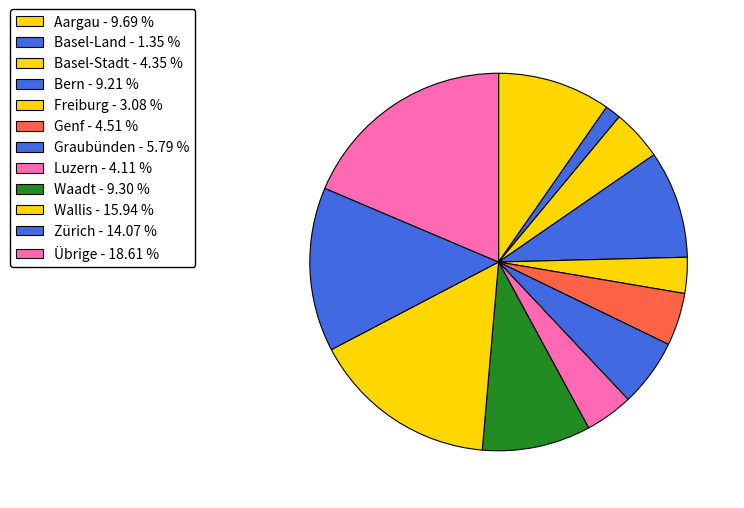

How many segments does this pie chart have?

12